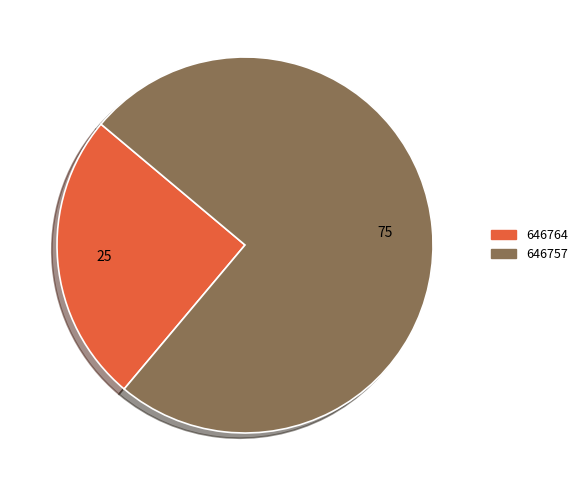

Between 646764 and 646757, which is larger?

646757